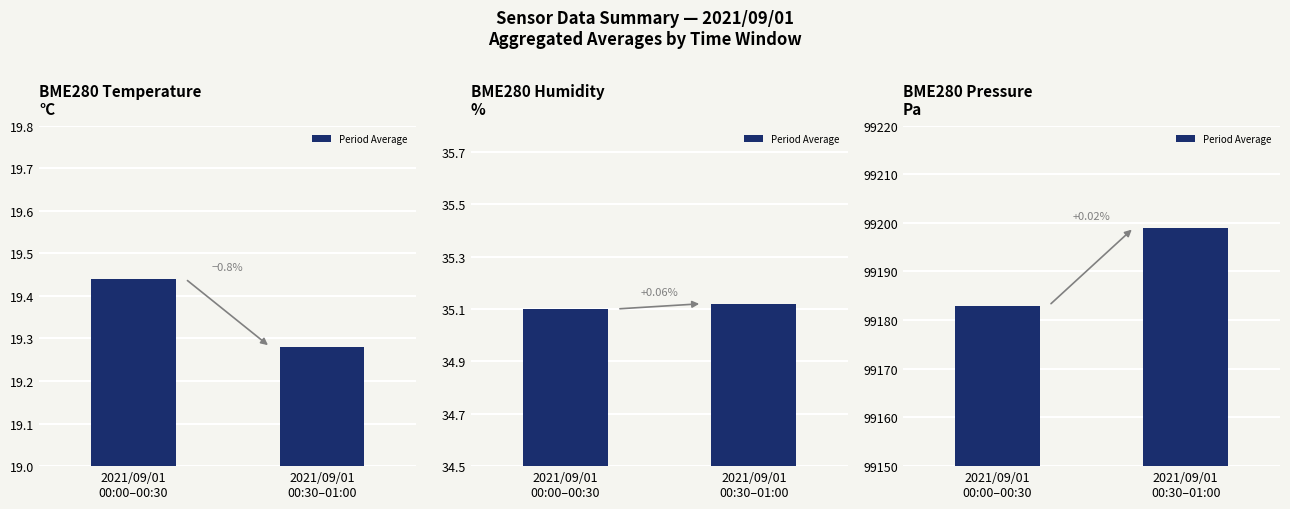

Which category has the lowest value across all series?

2021/09/01
00:00–00:30